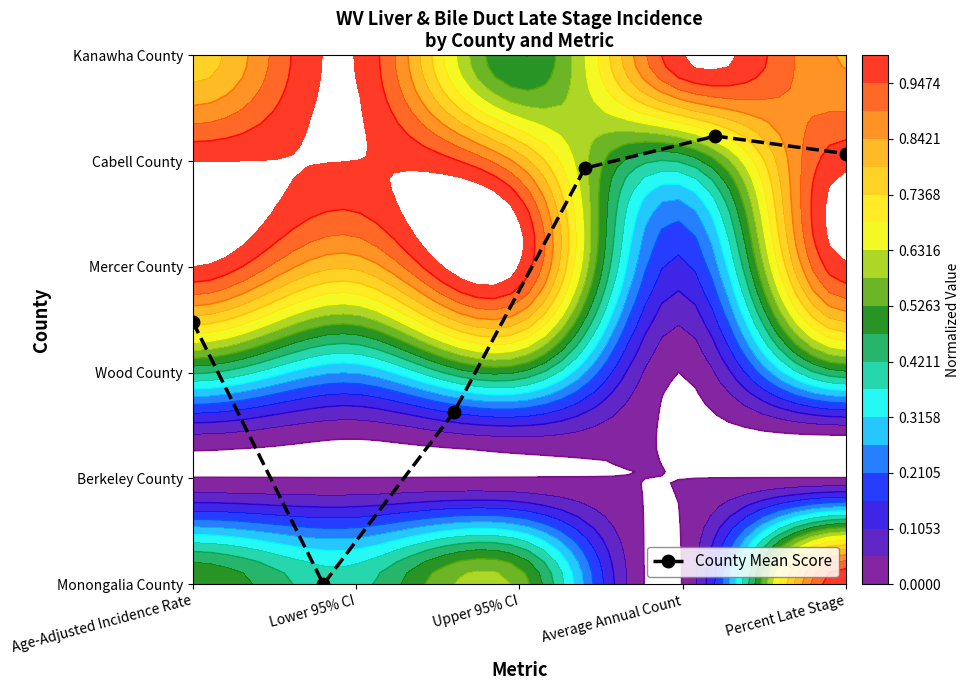

How many series are shown in this chart?

1